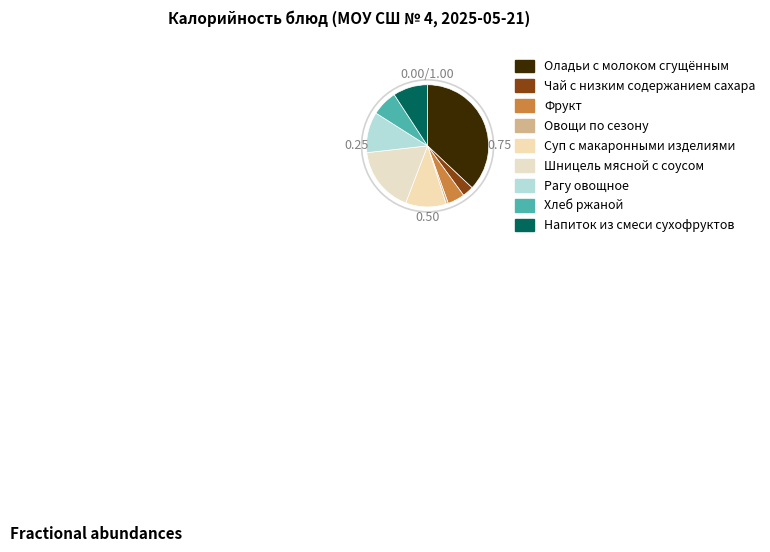

Which slice is the largest?

Оладьи с молоком сгущённым